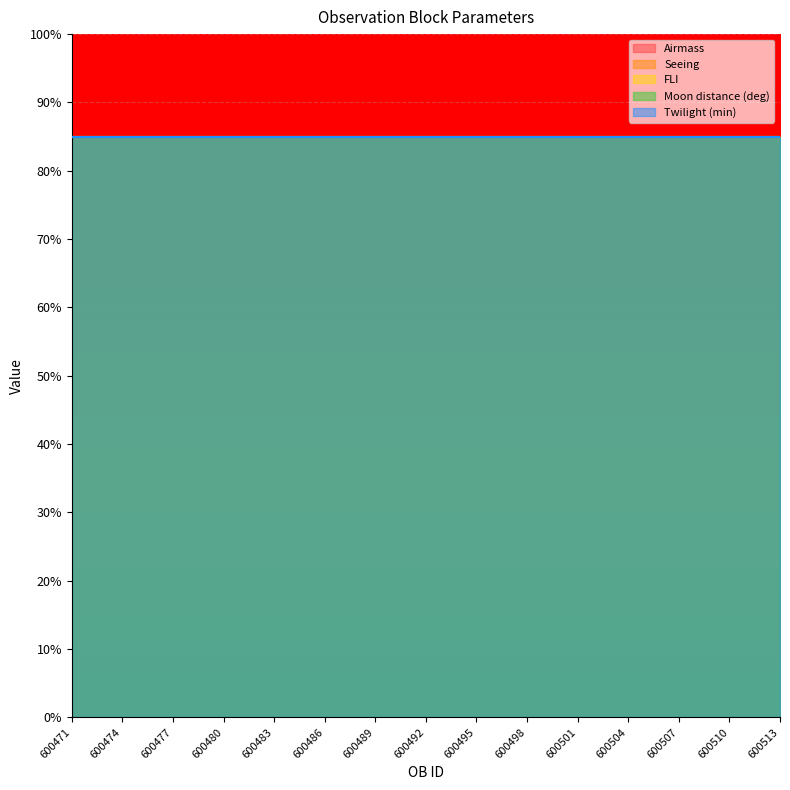

Reading left to right, transcribe all the data shown in this chart.

Airmass: 600471=1.7	600474=1.7	600477=1.7	600480=1.7	600483=1.7	600486=1.7	600489=1.7	600492=1.7	600495=1.7	600498=1.7	600501=1.7	600504=1.7	600507=1.7	600510=1.7	600513=1.7
Seeing: 600471=1.4	600474=1.4	600477=1.4	600480=1.4	600483=1.4	600486=1.4	600489=1.4	600492=1.4	600495=1.4	600498=1.4	600501=1.4	600504=1.4	600507=1.4	600510=1.4	600513=1.4
FLI: 600471=1.0	600474=1.0	600477=1.0	600480=1.0	600483=1.0	600486=1.0	600489=1.0	600492=1.0	600495=1.0	600498=1.0	600501=1.0	600504=1.0	600507=1.0	600510=1.0	600513=1.0
Moon distance (deg): 600471=30.0	600474=30.0	600477=30.0	600480=30.0	600483=30.0	600486=30.0	600489=30.0	600492=30.0	600495=30.0	600498=30.0	600501=30.0	600504=30.0	600507=30.0	600510=30.0	600513=30.0
Twilight (min): 600471=60.0	600474=60.0	600477=60.0	600480=60.0	600483=60.0	600486=60.0	600489=60.0	600492=60.0	600495=60.0	600498=60.0	600501=60.0	600504=60.0	600507=60.0	600510=60.0	600513=60.0